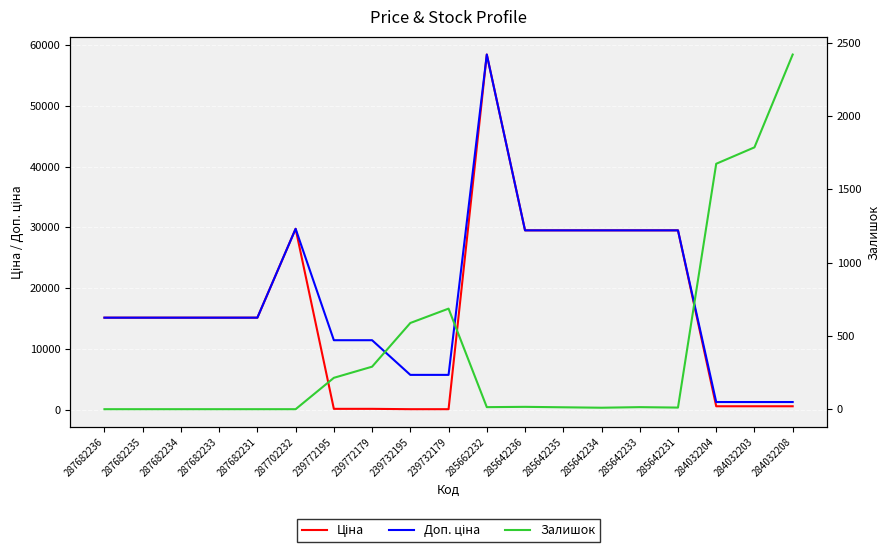

What are all the series names shown in the legend?

Ціна, Доп. ціна, Залишок